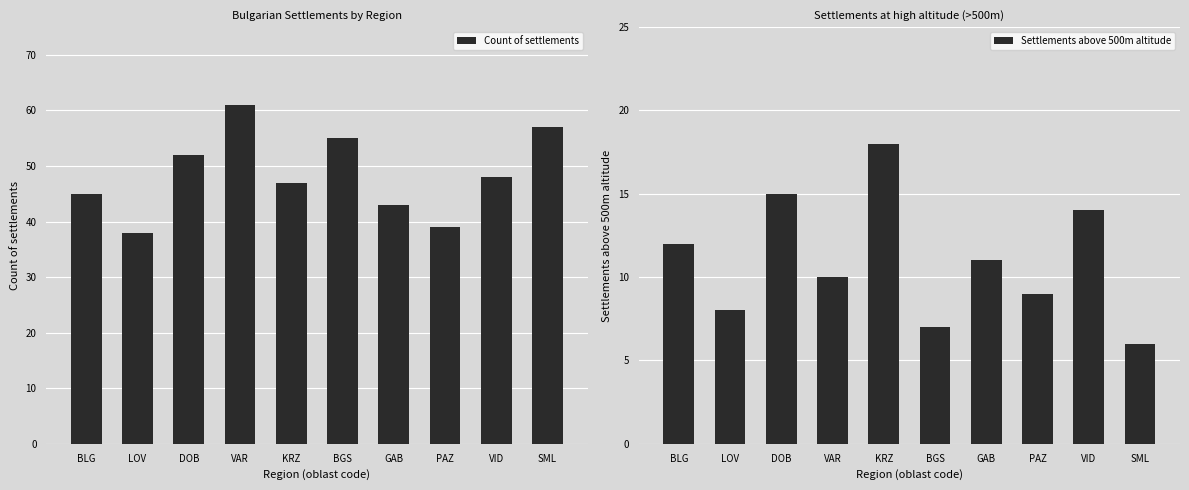

What is the difference between the maximum and second lowest values in the Settlements above 500m altitude series?

11